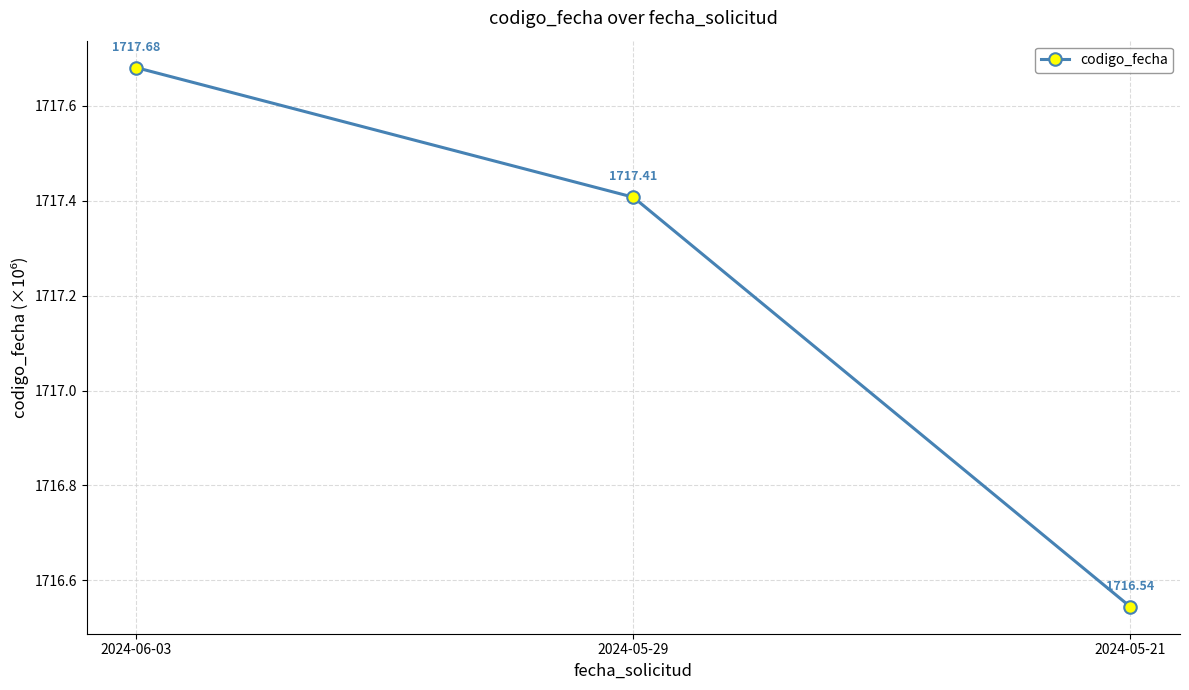

Does the chart have visible grid lines?

Yes